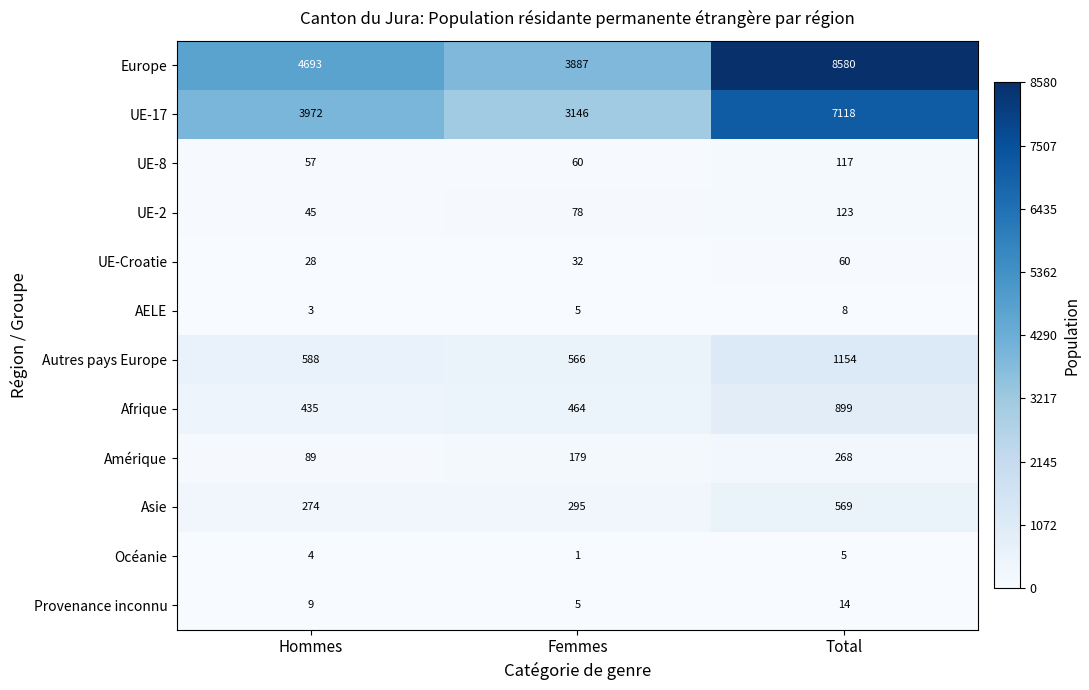

What is the difference between the second highest and minimum values in the UE-17 series?

826